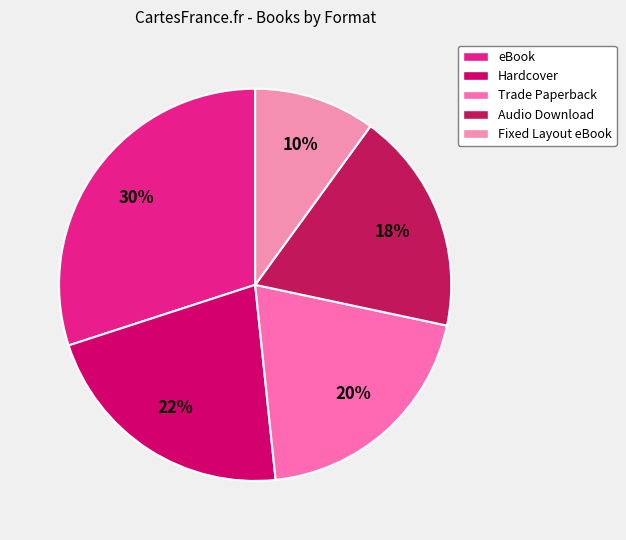

To the nearest percent, what portion does Fixed Layout eBook represent?

10%